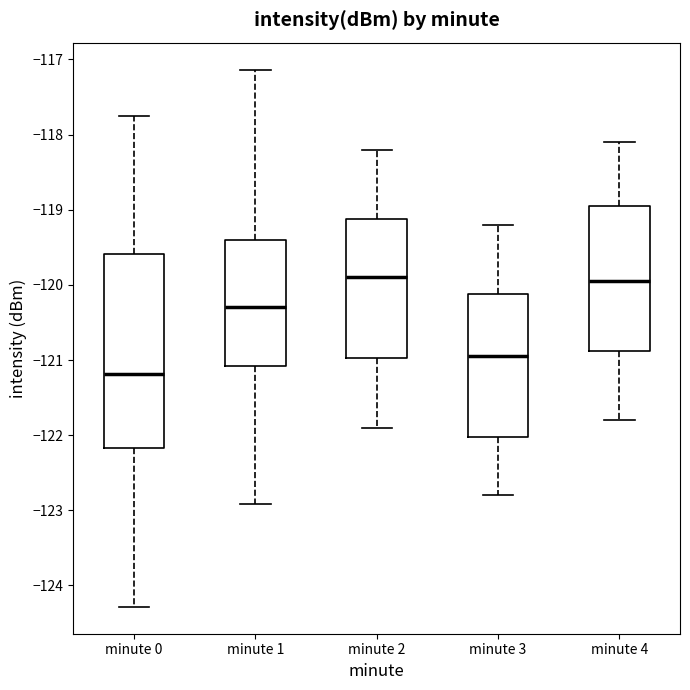

Comparing the boxes themselves (not the whiskers), which one is the tallest?

minute 0